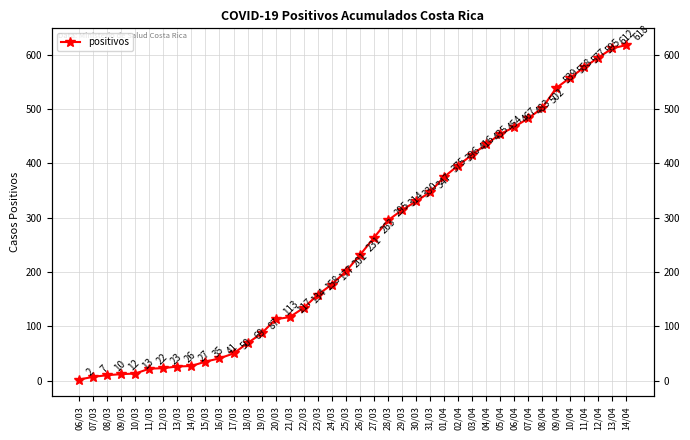

Reading right to left, extract all data points from this chart.

618	612	595	577	558	539	502	483	467	454	435	416	396	375	347	330	314	295	263	231	201	177	158	134	117	113	87	69	50	41	35	27	26	23	22	13	12	10	7	2